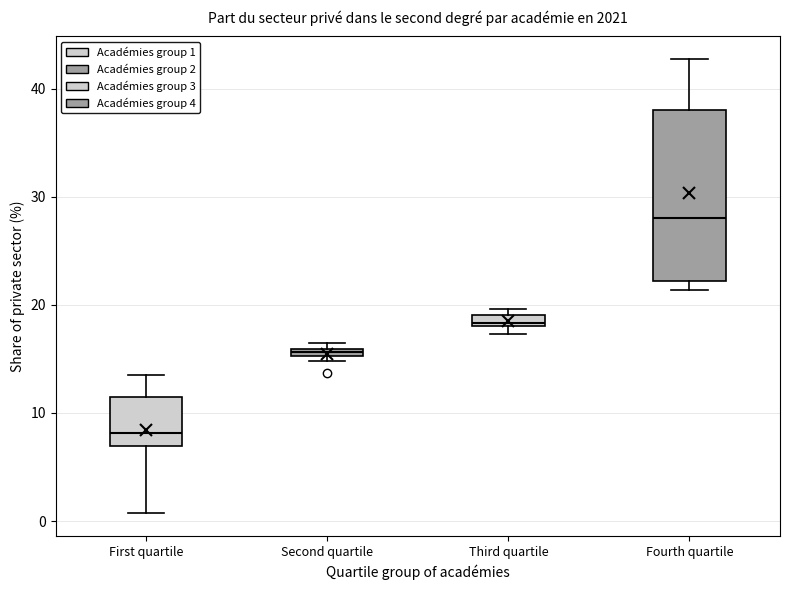

Which box is the tallest, from its lower edge to its upper edge?

Fourth quartile